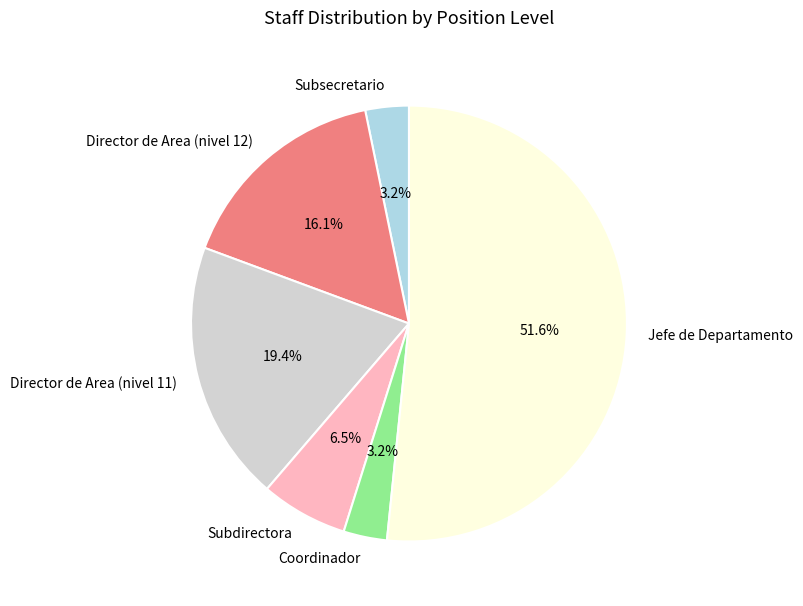

Is it true that Jefe de Departamento is 52% of the pie?

True